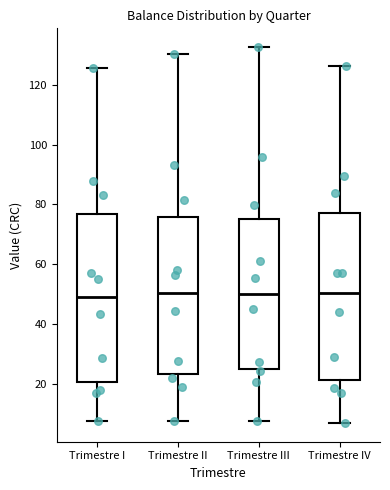

Where does the upper whisker of the box for Trimestre I end on the y-axis? The values are not printed on the chart, so give them approximately, as read against the axis.

126